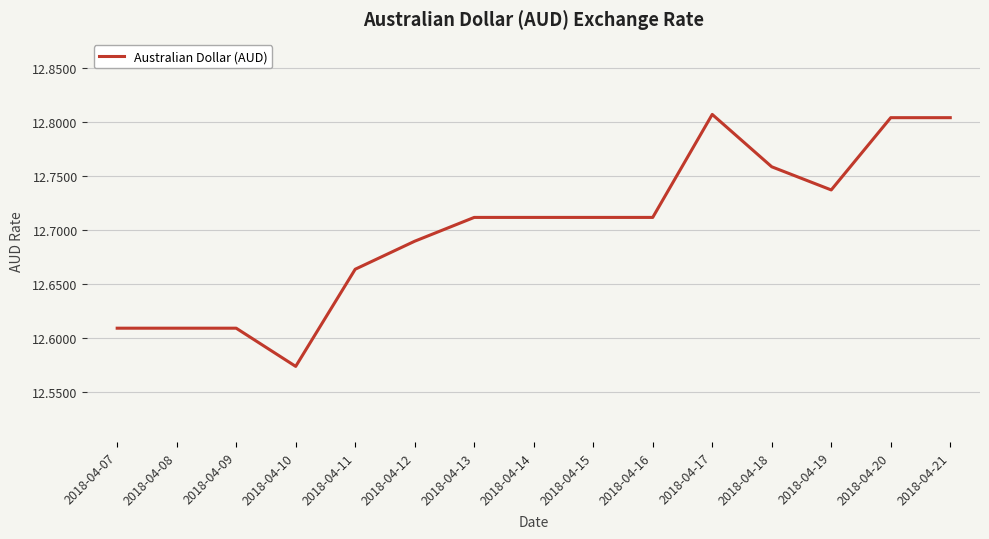

What is the sum of the values at 2018-04-10 and 2018-04-20?

25.4